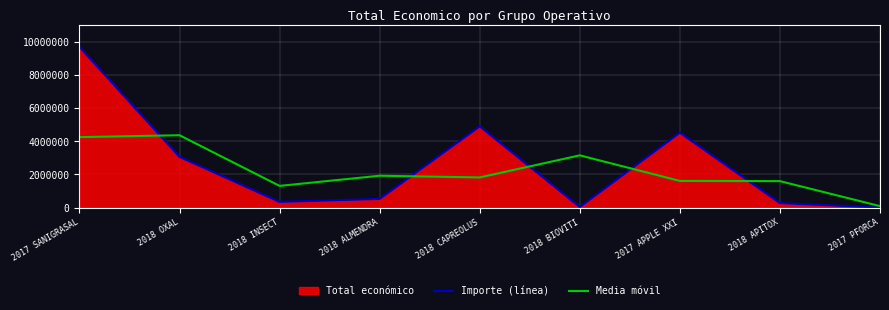

How many interior local valleys does the Media móvil series have?

2